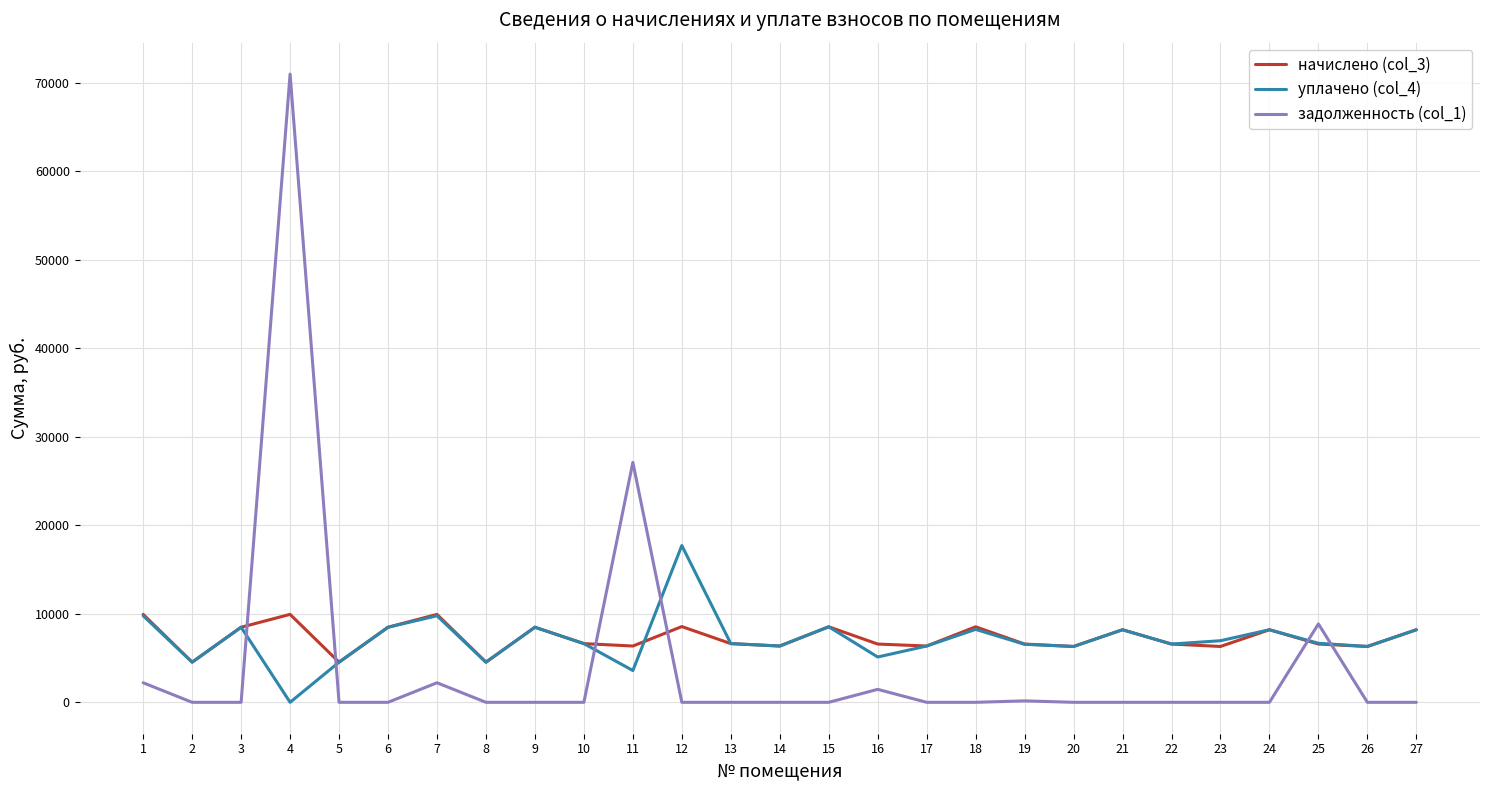

What is the greatest value displayed?

70980.0